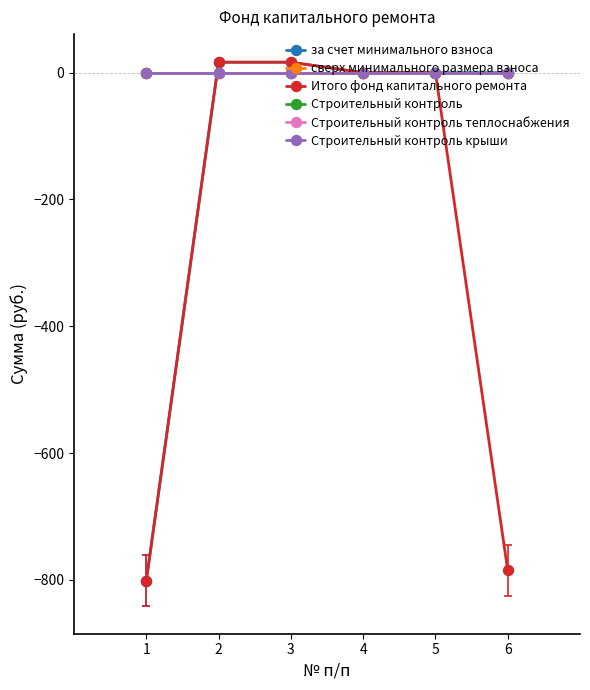

Reading right to left, list all the values displayed in this chart.

за счет минимального взноса: 0.0	0.0	0.0	16.5	16.5	-801.5
сверх минимального размера взноса: 0.0	0.0	0.0	0.0	0.0	0.0
Итого фонд капитального ремонта: -785.0	0.0	0.0	16.5	16.5	-801.5
Строительный контроль: 0.0	0.0	0.0	0.0	0.0	0.0
Строительный контроль теплоснабжения: 0.0	0.0	0.0	0.0	0.0	0.0
Строительный контроль крыши: 0.0	0.0	0.0	0.0	0.0	0.0